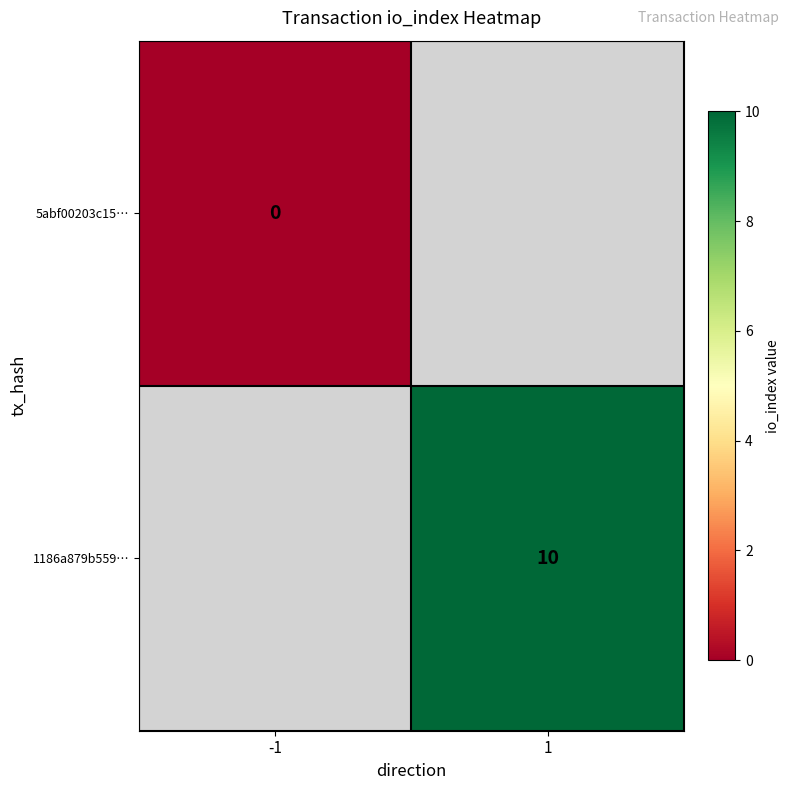

True or false: 1186a879b559… has a value of 10 at 1.

True